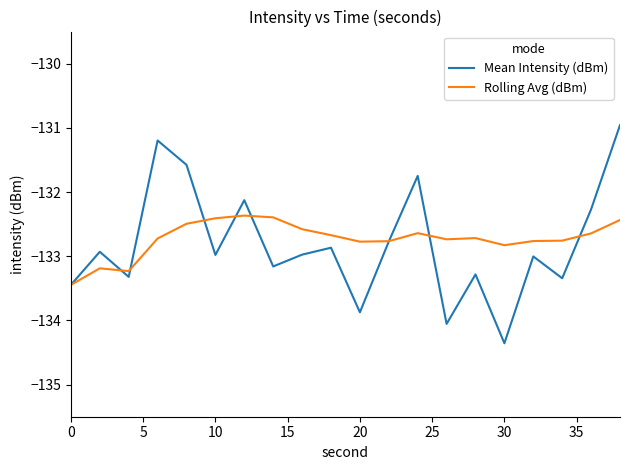

Which series has the largest range (max minus min)?

Mean Intensity (dBm)